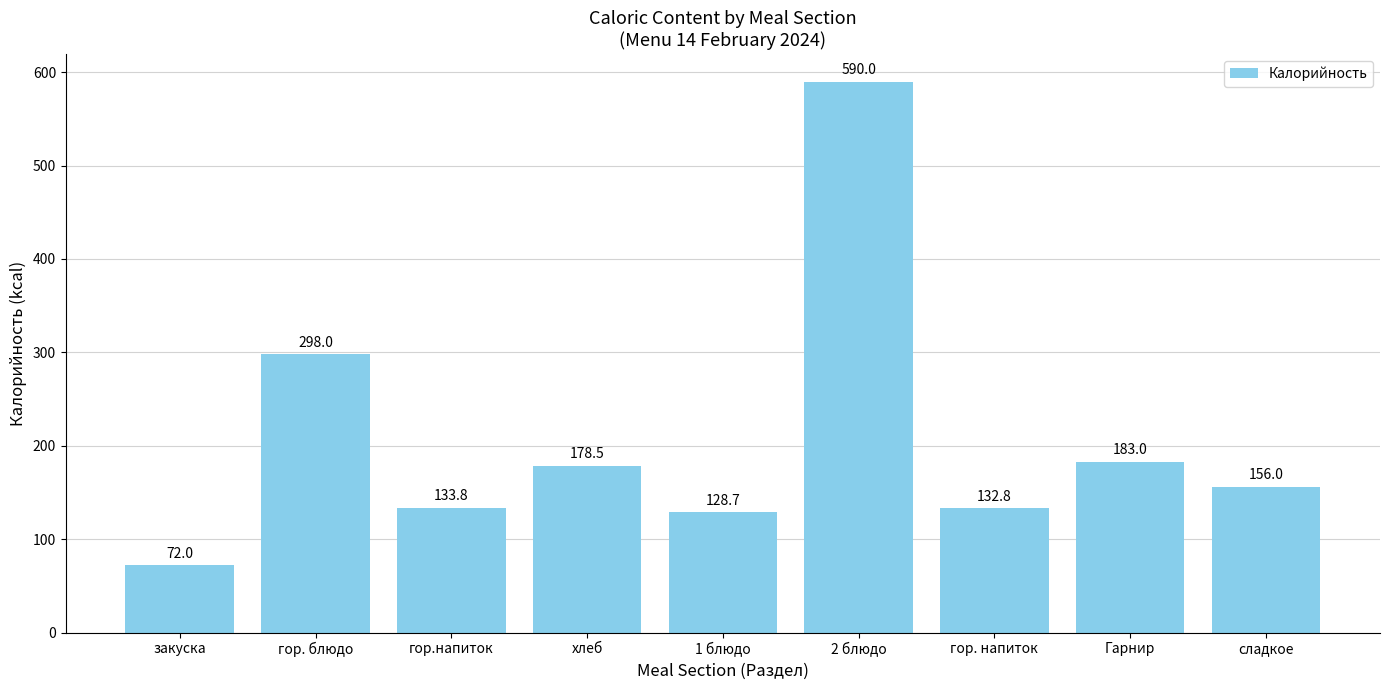

What position from the right is гор. блюдо?

8